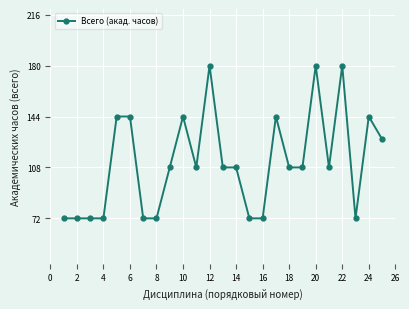

What is the value of the 13th point from the left?

108